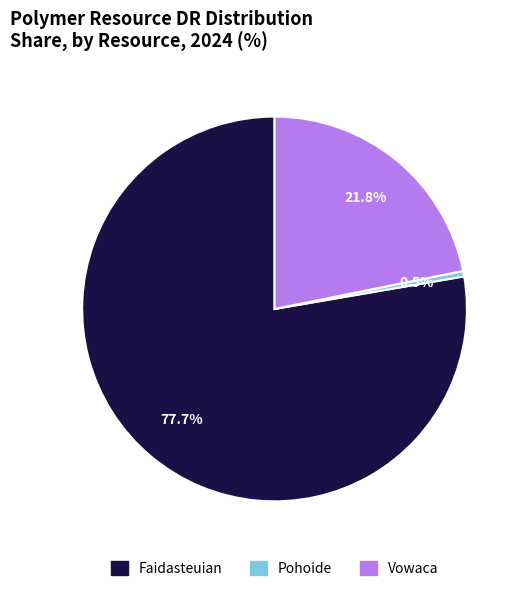

How much of the chart is everything except Faidasteuian?

22.3%